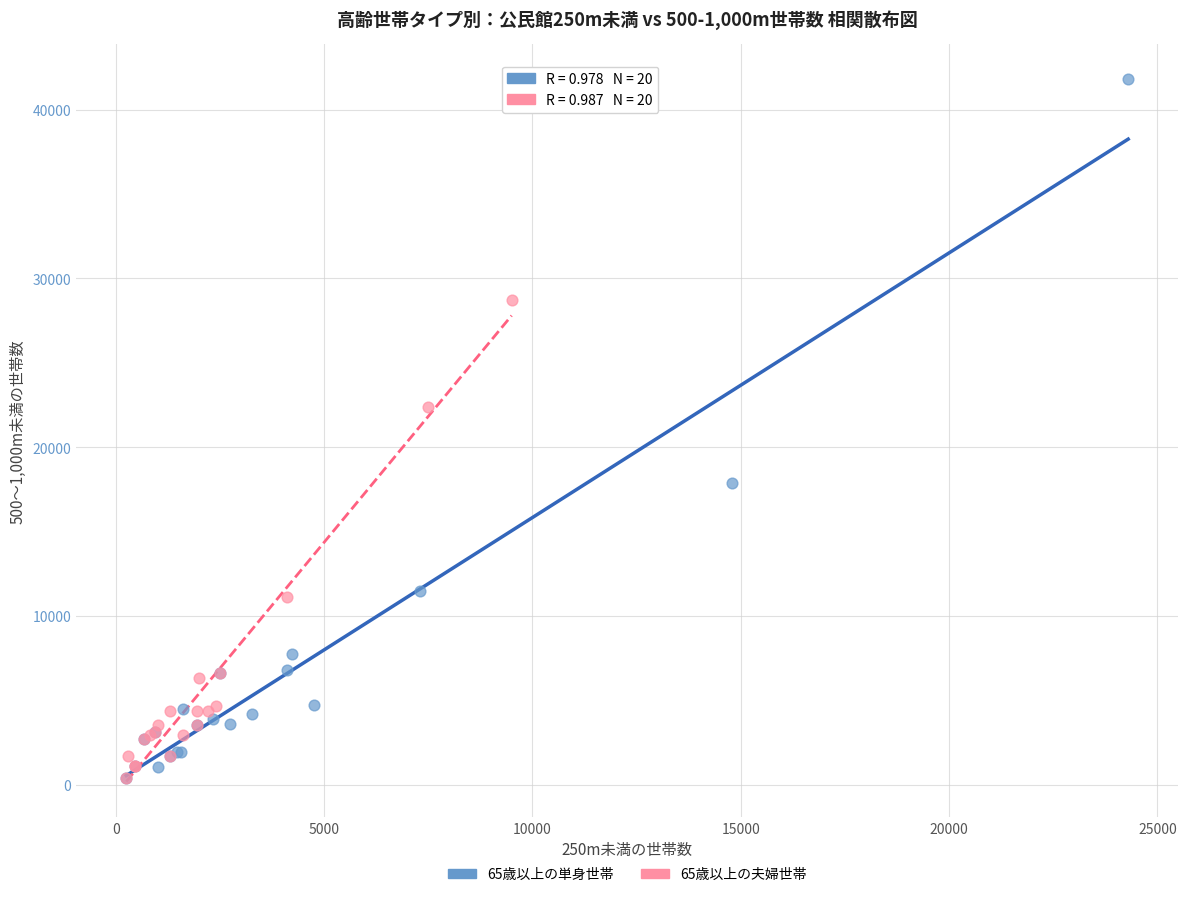

Which series has the widest spread of Y values?

65歳以上の単身世帯